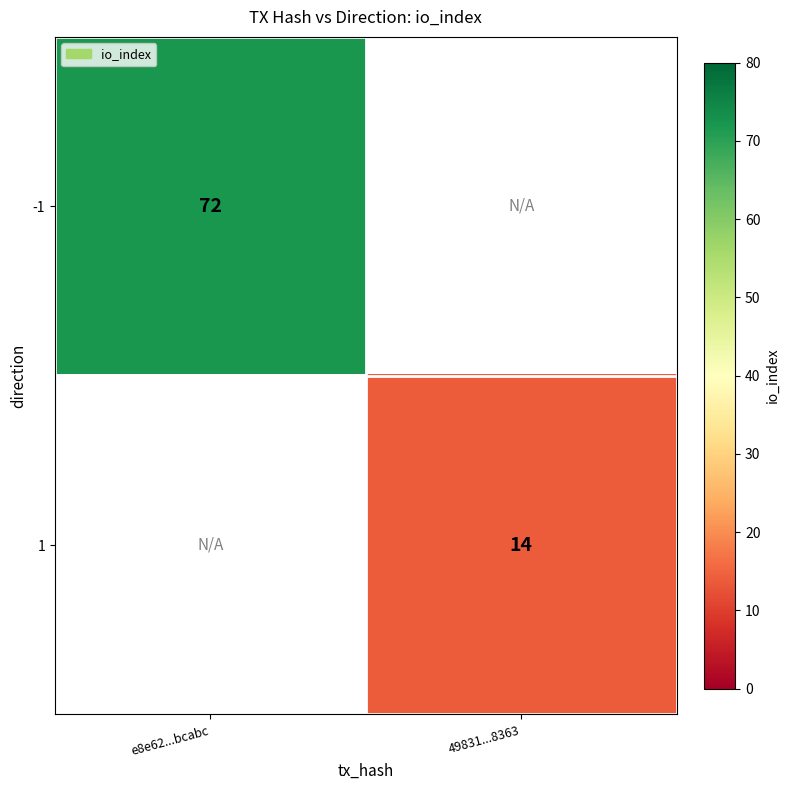

Count the number of data series in this chart.

2